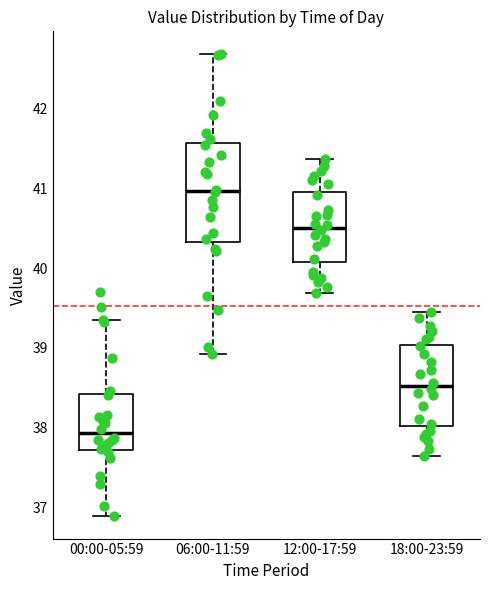

Where does the upper whisker of the box for 12:00-17:59 end on the y-axis? The values are not printed on the chart, so give them approximately, as read against the axis.

41.4